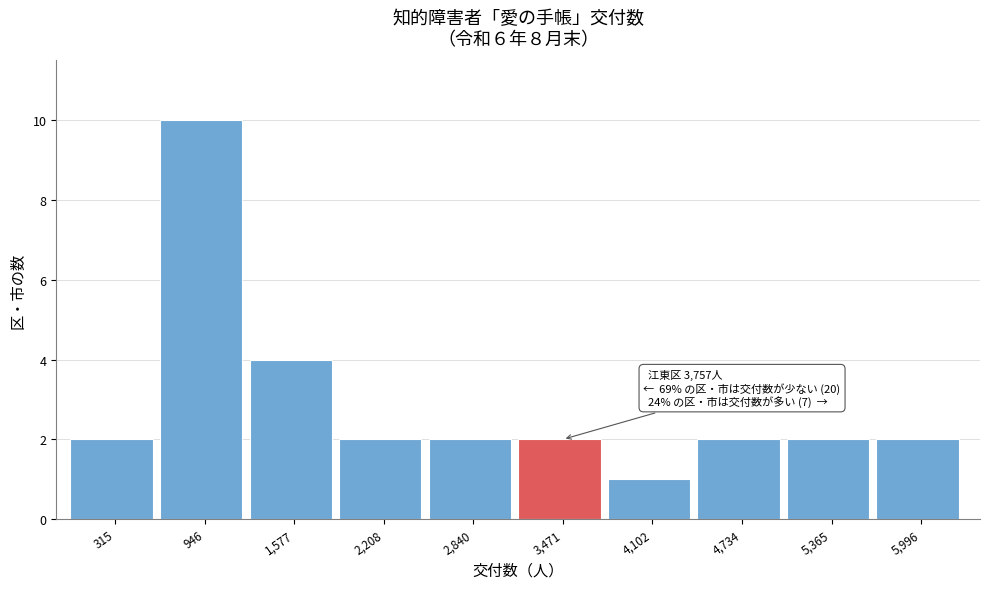

Reading right to left, extract all data points from this chart.

2	2	2	1	2	2	2	4	10	2